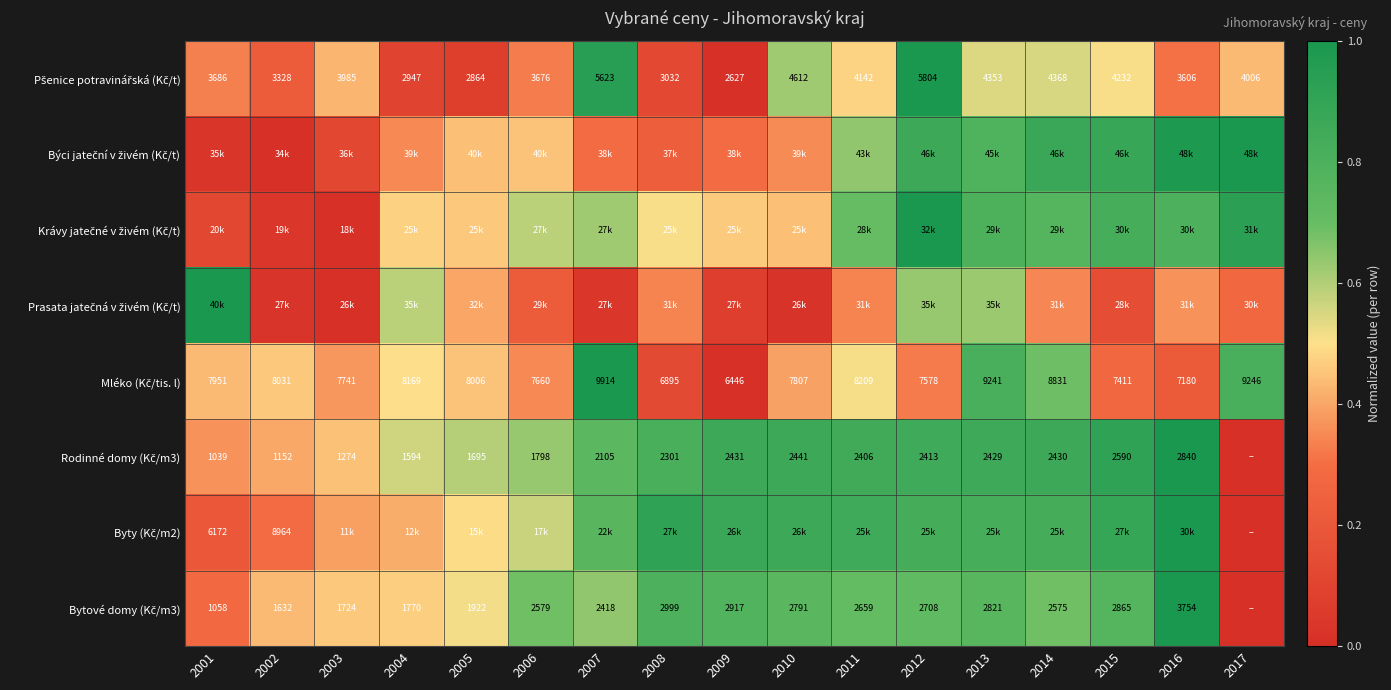

Is the value of Mléko (Kč/tis. l) at 2011 greater than the value of Pšenice potravinářská (Kč/t) at 2015?

Yes